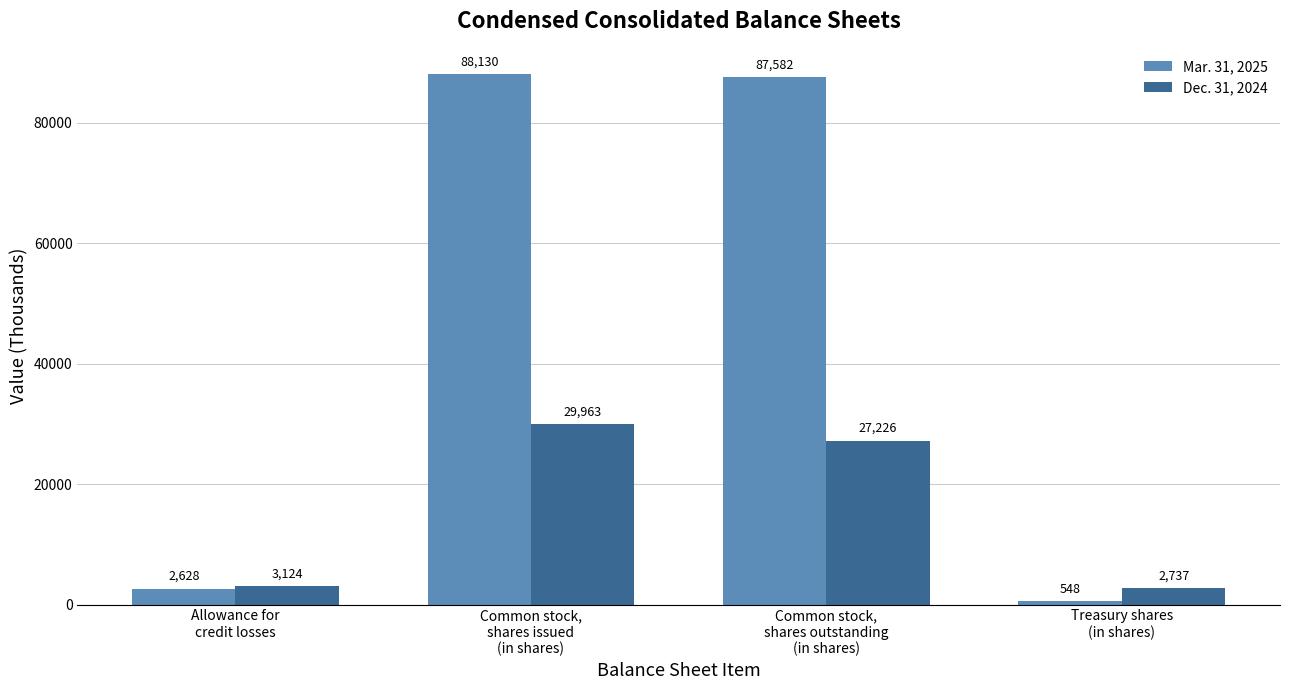

At which label is Dec. 31, 2024 closest to 16350?

Common stock,
shares outstanding
(in shares)